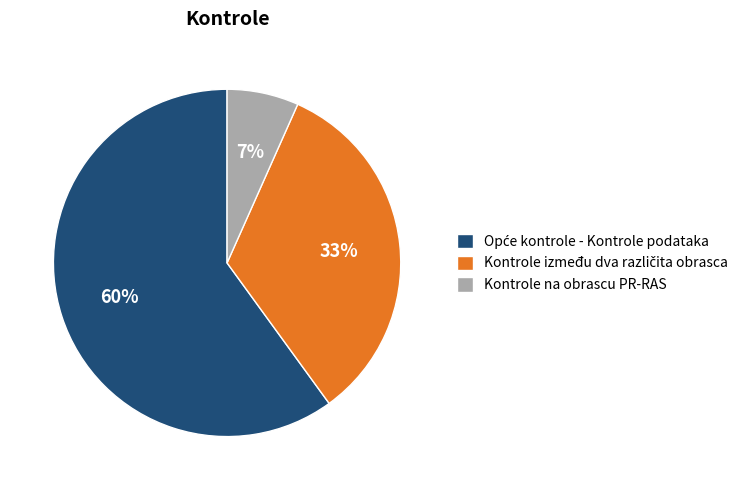

To the nearest percent, what is the difference between the largest and smallest slice percentages?

53%